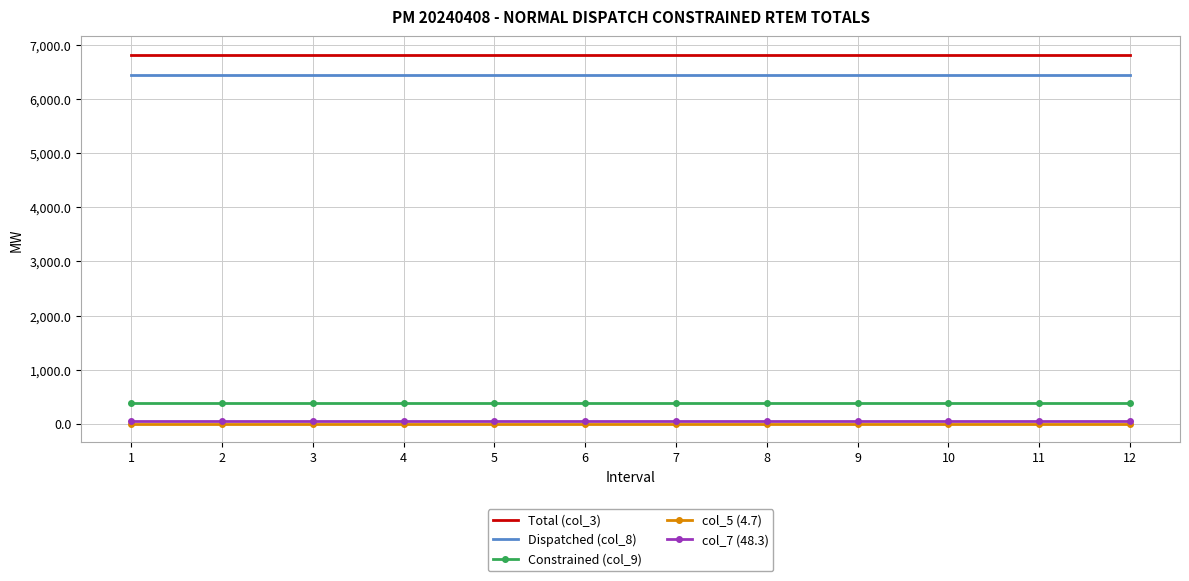

True or false: Constrained (col_9) and Dispatched (col_8) cross at least once.

False